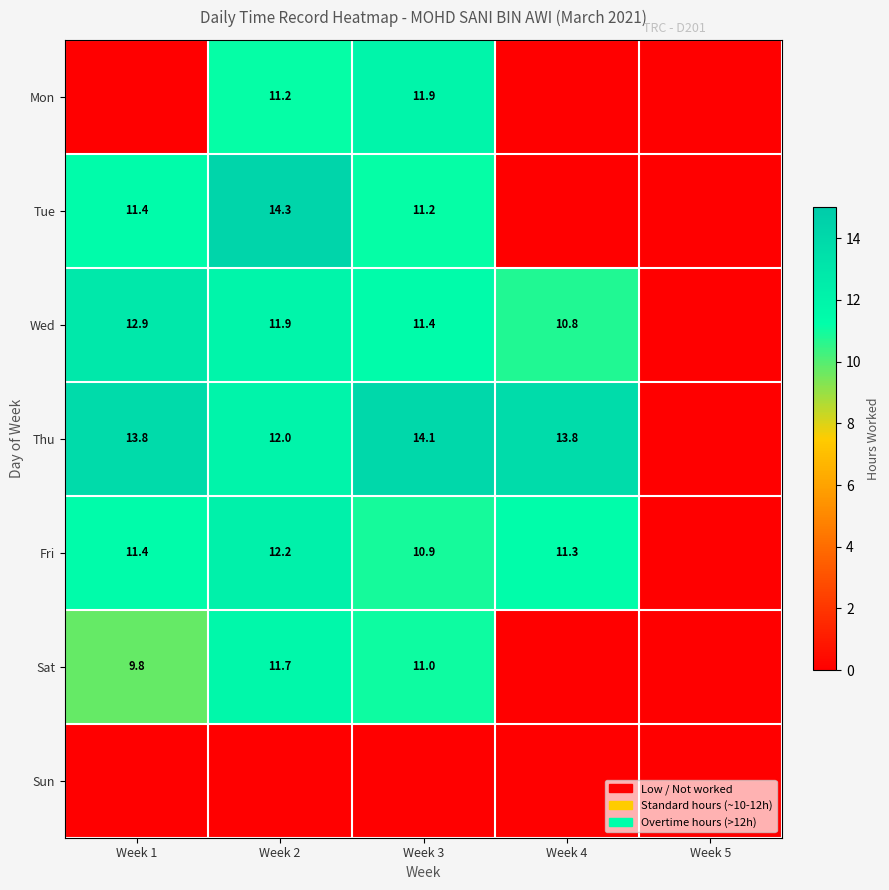

True or false: Tue has a value of 11.4 at Week 1.

True